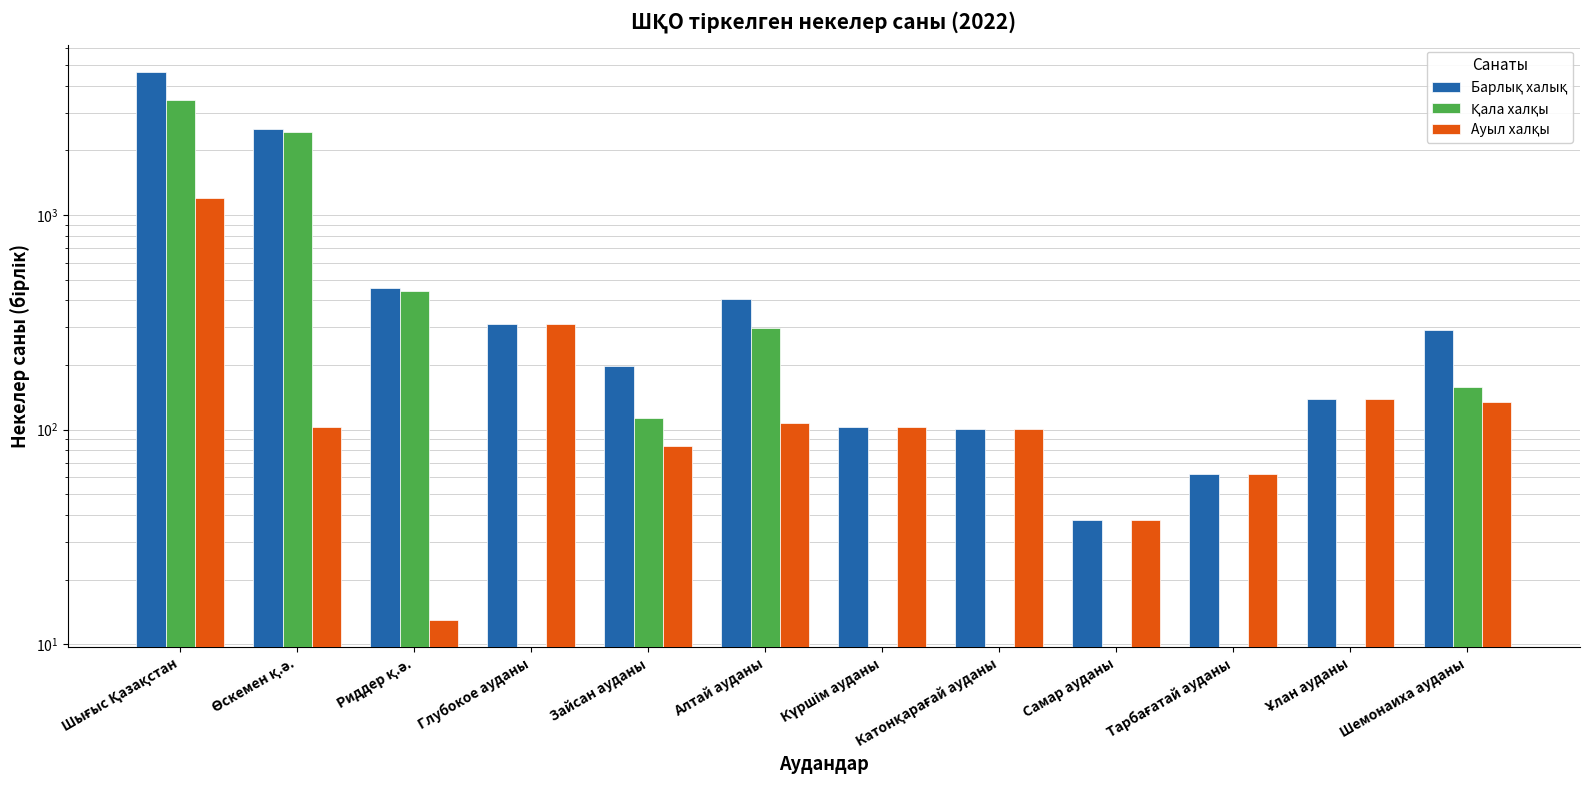

What is the minimum value for Ауыл халқы?

13